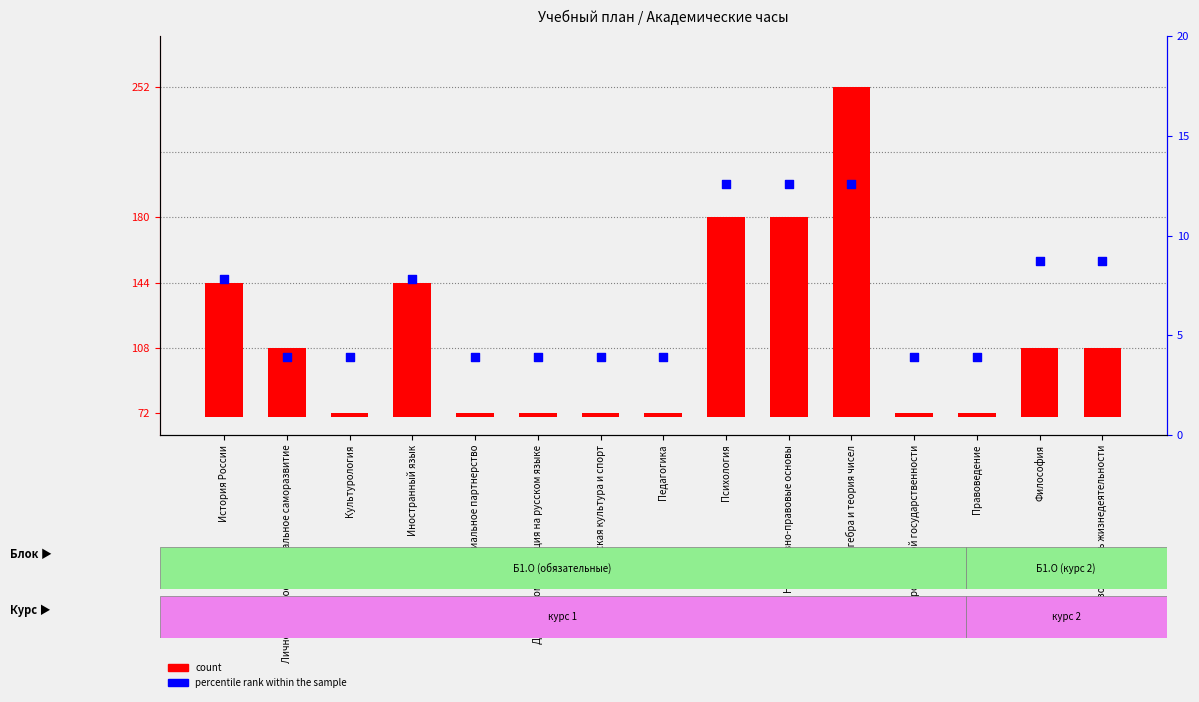

Which series reaches the maximum Y coordinate?

count